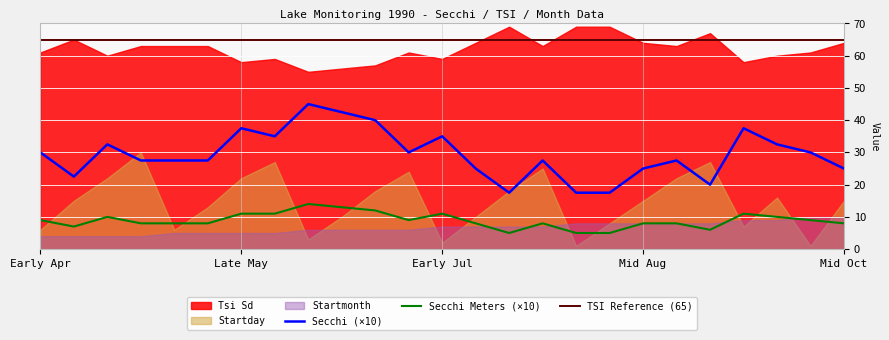

Count the Startmonth values in the range 5 to 8.

17